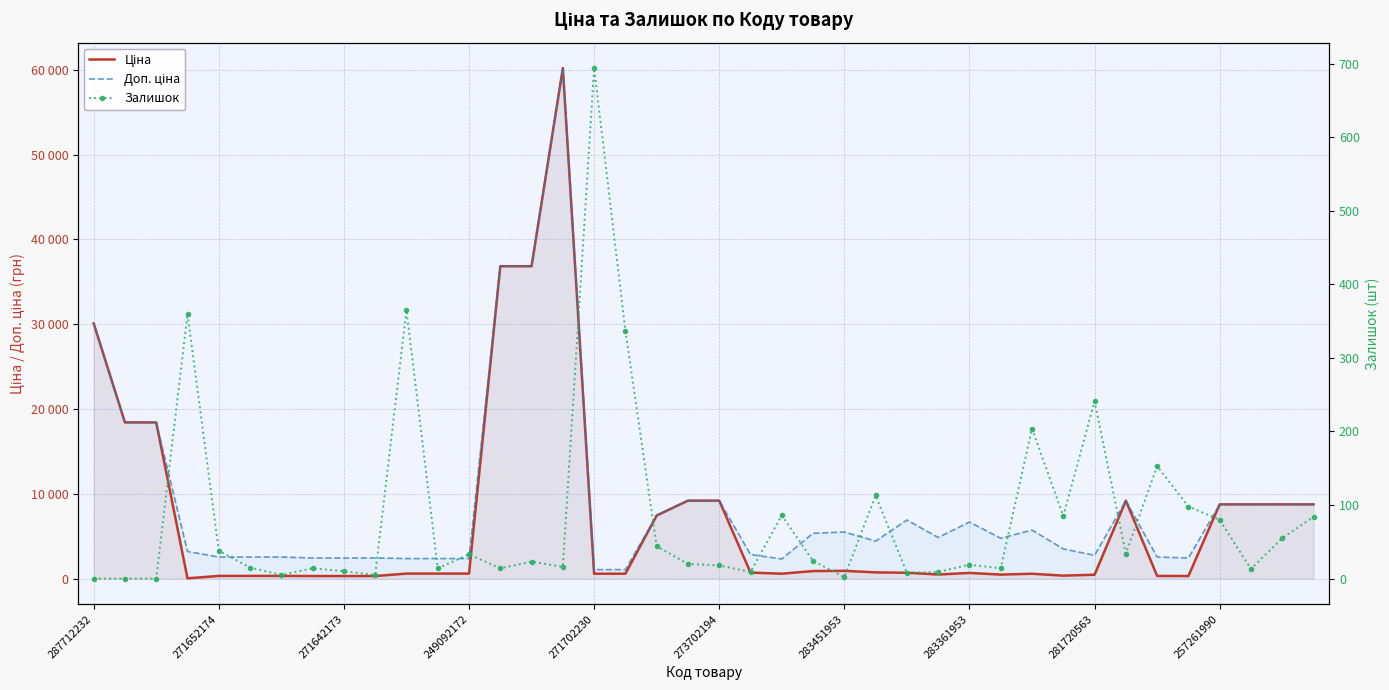

Which series has the widest spread of values?

Ціна